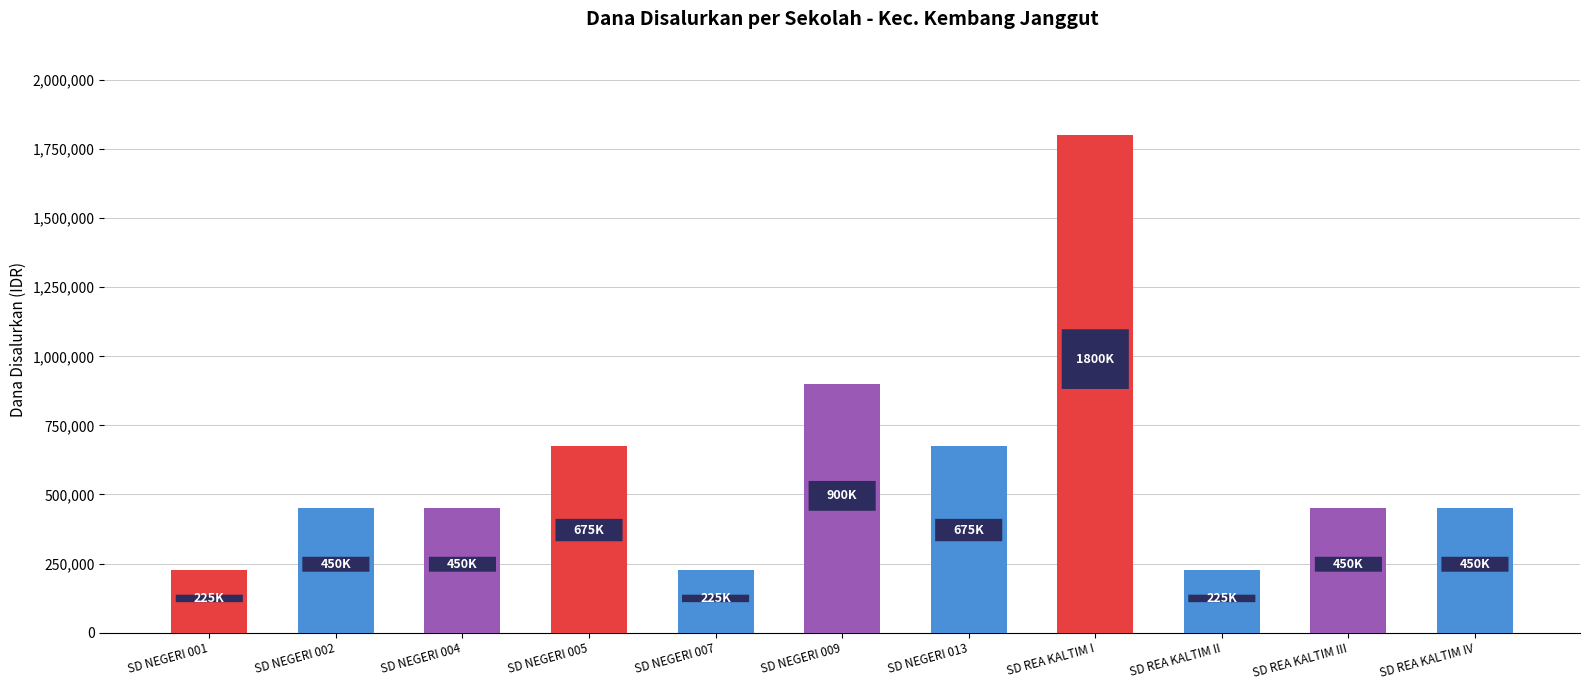

True or false: the data shows 675000 at SD NEGERI 013.

True